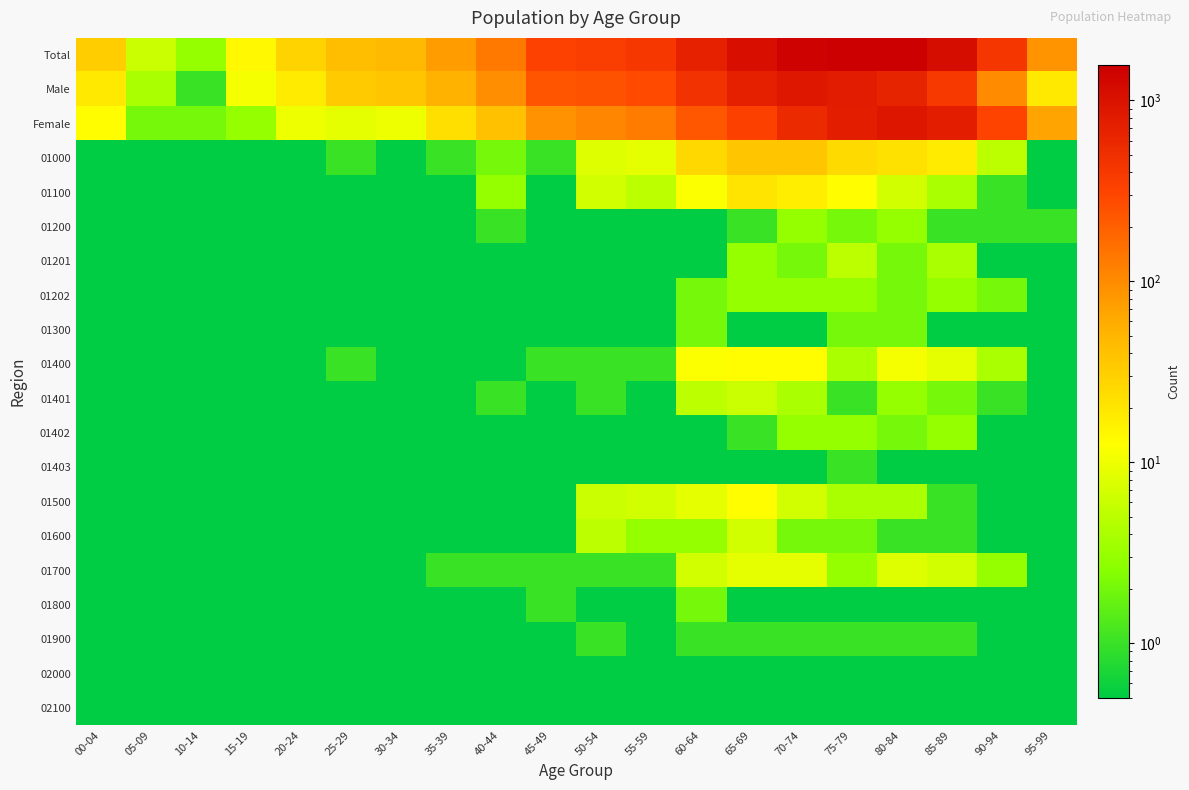

Reading left to right, extract all data points from this chart.

Total: 00-04=32.0	05-09=6.0	10-14=3.0	15-19=14.0	20-24=28.0	25-29=42.0	30-34=47.0	35-39=77.0	40-44=136.0	45-49=327.0	50-54=362.0	55-59=411.0	60-64=694.0	65-69=1076.0	70-74=1443.0	75-79=1561.0	80-84=1551.0	85-89=1172.0	90-94=420.0	95-99=87.0
Male: 00-04=19.0	05-09=4.0	10-14=1.0	15-19=11.0	20-24=18.0	25-29=33.0	30-34=37.0	35-39=54.0	40-44=96.0	45-49=237.0	50-54=251.0	55-59=283.0	60-64=461.0	65-69=733.0	70-74=876.0	75-79=792.0	80-84=658.0	85-89=398.0	90-94=101.0	95-99=19.0
Female: 00-04=13.0	05-09=2.0	10-14=2.0	15-19=3.0	20-24=10.0	25-29=9.0	30-34=10.0	35-39=23.0	40-44=40.0	45-49=90.0	50-54=111.0	55-59=128.0	60-64=233.0	65-69=343.0	70-74=567.0	75-79=769.0	80-84=893.0	85-89=774.0	90-94=319.0	95-99=68.0
01000: 00-04=0.1	05-09=0.1	10-14=0.1	15-19=0.1	20-24=0.1	25-29=1.0	30-34=0.1	35-39=1.0	40-44=2.0	45-49=1.0	50-54=8.0	55-59=9.0	60-64=26.0	65-69=36.0	70-74=37.0	75-79=25.0	80-84=22.0	85-89=18.0	90-94=5.0	95-99=0.1
01100: 00-04=0.1	05-09=0.1	10-14=0.1	15-19=0.1	20-24=0.1	25-29=0.1	30-34=0.1	35-39=0.1	40-44=3.0	45-49=0.1	50-54=7.0	55-59=5.0	60-64=12.0	65-69=21.0	70-74=17.0	75-79=13.0	80-84=7.0	85-89=4.0	90-94=1.0	95-99=0.1
01200: 00-04=0.1	05-09=0.1	10-14=0.1	15-19=0.1	20-24=0.1	25-29=0.1	30-34=0.1	35-39=0.1	40-44=1.0	45-49=0.1	50-54=0.1	55-59=0.1	60-64=0.1	65-69=1.0	70-74=3.0	75-79=2.0	80-84=3.0	85-89=1.0	90-94=1.0	95-99=1.0
01201: 00-04=0.1	05-09=0.1	10-14=0.1	15-19=0.1	20-24=0.1	25-29=0.1	30-34=0.1	35-39=0.1	40-44=0.1	45-49=0.1	50-54=0.1	55-59=0.1	60-64=0.1	65-69=3.0	70-74=2.0	75-79=5.0	80-84=2.0	85-89=4.0	90-94=0.1	95-99=0.1
01202: 00-04=0.1	05-09=0.1	10-14=0.1	15-19=0.1	20-24=0.1	25-29=0.1	30-34=0.1	35-39=0.1	40-44=0.1	45-49=0.1	50-54=0.1	55-59=0.1	60-64=2.0	65-69=3.0	70-74=3.0	75-79=3.0	80-84=2.0	85-89=3.0	90-94=2.0	95-99=0.1
01300: 00-04=0.1	05-09=0.1	10-14=0.1	15-19=0.1	20-24=0.1	25-29=0.1	30-34=0.1	35-39=0.1	40-44=0.1	45-49=0.1	50-54=0.1	55-59=0.1	60-64=2.0	65-69=0.1	70-74=0.1	75-79=2.0	80-84=2.0	85-89=0.1	90-94=0.1	95-99=0.1
01400: 00-04=0.1	05-09=0.1	10-14=0.1	15-19=0.1	20-24=0.1	25-29=1.0	30-34=0.1	35-39=0.1	40-44=0.1	45-49=1.0	50-54=1.0	55-59=1.0	60-64=12.0	65-69=13.0	70-74=13.0	75-79=4.0	80-84=11.0	85-89=9.0	90-94=4.0	95-99=0.1
01401: 00-04=0.1	05-09=0.1	10-14=0.1	15-19=0.1	20-24=0.1	25-29=0.1	30-34=0.1	35-39=0.1	40-44=1.0	45-49=0.1	50-54=1.0	55-59=0.1	60-64=5.0	65-69=6.0	70-74=4.0	75-79=1.0	80-84=3.0	85-89=2.0	90-94=1.0	95-99=0.1
01402: 00-04=0.1	05-09=0.1	10-14=0.1	15-19=0.1	20-24=0.1	25-29=0.1	30-34=0.1	35-39=0.1	40-44=0.1	45-49=0.1	50-54=0.1	55-59=0.1	60-64=0.1	65-69=1.0	70-74=3.0	75-79=3.0	80-84=2.0	85-89=3.0	90-94=0.1	95-99=0.1
01403: 00-04=0.1	05-09=0.1	10-14=0.1	15-19=0.1	20-24=0.1	25-29=0.1	30-34=0.1	35-39=0.1	40-44=0.1	45-49=0.1	50-54=0.1	55-59=0.1	60-64=0.1	65-69=0.1	70-74=0.1	75-79=1.0	80-84=0.1	85-89=0.1	90-94=0.1	95-99=0.1
01500: 00-04=0.1	05-09=0.1	10-14=0.1	15-19=0.1	20-24=0.1	25-29=0.1	30-34=0.1	35-39=0.1	40-44=0.1	45-49=0.1	50-54=6.0	55-59=7.0	60-64=9.0	65-69=13.0	70-74=7.0	75-79=4.0	80-84=4.0	85-89=1.0	90-94=0.1	95-99=0.1
01600: 00-04=0.1	05-09=0.1	10-14=0.1	15-19=0.1	20-24=0.1	25-29=0.1	30-34=0.1	35-39=0.1	40-44=0.1	45-49=0.1	50-54=5.0	55-59=3.0	60-64=3.0	65-69=7.0	70-74=2.0	75-79=2.0	80-84=1.0	85-89=1.0	90-94=0.1	95-99=0.1
01700: 00-04=0.1	05-09=0.1	10-14=0.1	15-19=0.1	20-24=0.1	25-29=0.1	30-34=0.1	35-39=1.0	40-44=1.0	45-49=1.0	50-54=1.0	55-59=1.0	60-64=7.0	65-69=9.0	70-74=9.0	75-79=3.0	80-84=8.0	85-89=7.0	90-94=3.0	95-99=0.1
01800: 00-04=0.1	05-09=0.1	10-14=0.1	15-19=0.1	20-24=0.1	25-29=0.1	30-34=0.1	35-39=0.1	40-44=0.1	45-49=1.0	50-54=0.1	55-59=0.1	60-64=2.0	65-69=0.1	70-74=0.1	75-79=0.1	80-84=0.1	85-89=0.1	90-94=0.1	95-99=0.1
01900: 00-04=0.1	05-09=0.1	10-14=0.1	15-19=0.1	20-24=0.1	25-29=0.1	30-34=0.1	35-39=0.1	40-44=0.1	45-49=0.1	50-54=1.0	55-59=0.1	60-64=1.0	65-69=1.0	70-74=1.0	75-79=1.0	80-84=1.0	85-89=1.0	90-94=0.1	95-99=0.1
02000: 00-04=0.1	05-09=0.1	10-14=0.1	15-19=0.1	20-24=0.1	25-29=0.1	30-34=0.1	35-39=0.1	40-44=0.1	45-49=0.1	50-54=0.1	55-59=0.1	60-64=0.1	65-69=0.1	70-74=0.1	75-79=0.1	80-84=0.1	85-89=0.1	90-94=0.1	95-99=0.1
02100: 00-04=0.1	05-09=0.1	10-14=0.1	15-19=0.1	20-24=0.1	25-29=0.1	30-34=0.1	35-39=0.1	40-44=0.1	45-49=0.1	50-54=0.1	55-59=0.1	60-64=0.1	65-69=0.1	70-74=0.1	75-79=0.1	80-84=0.1	85-89=0.1	90-94=0.1	95-99=0.1